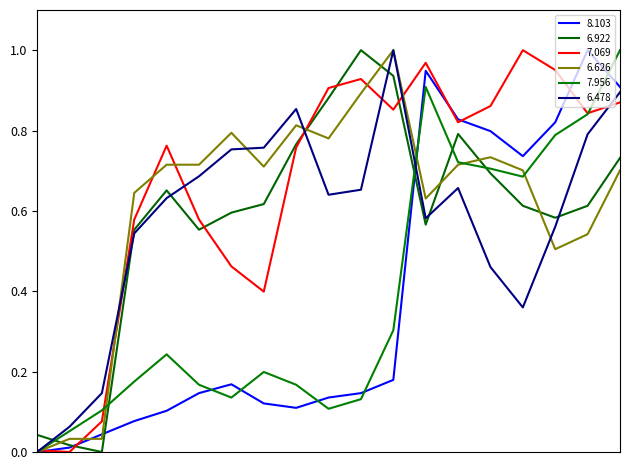

How many values in 8.103 are above zero?

18